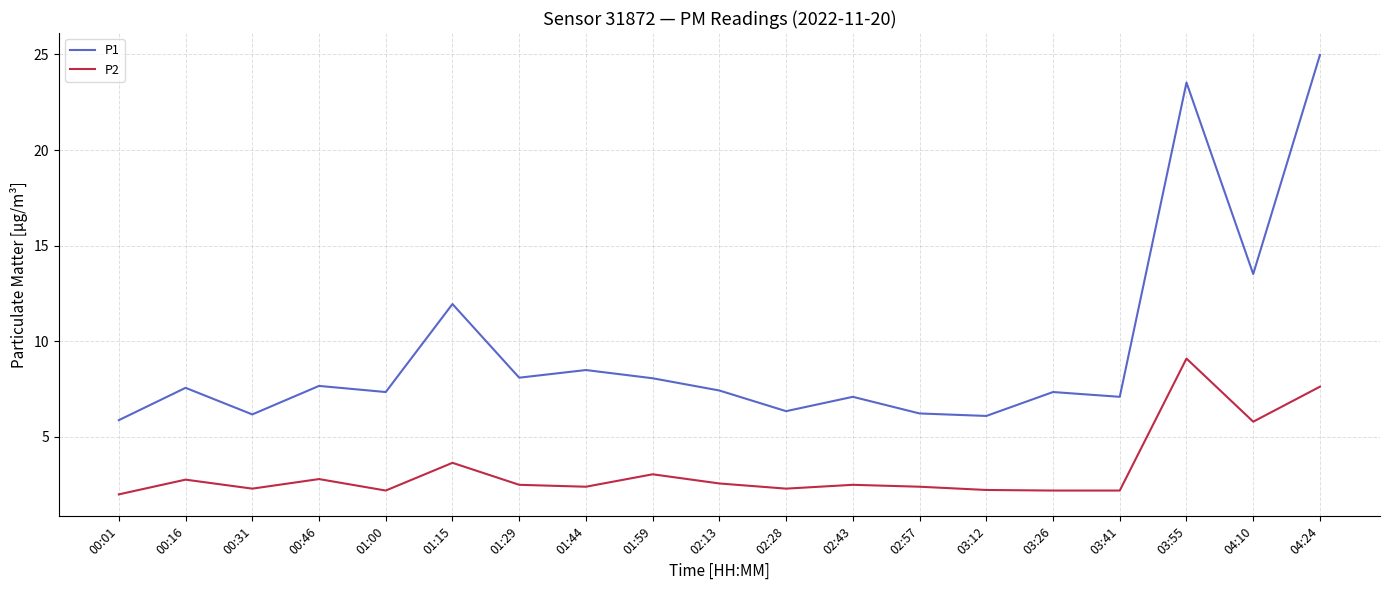

What is the difference between the P1 values at 02:13 and 04:24?

17.5